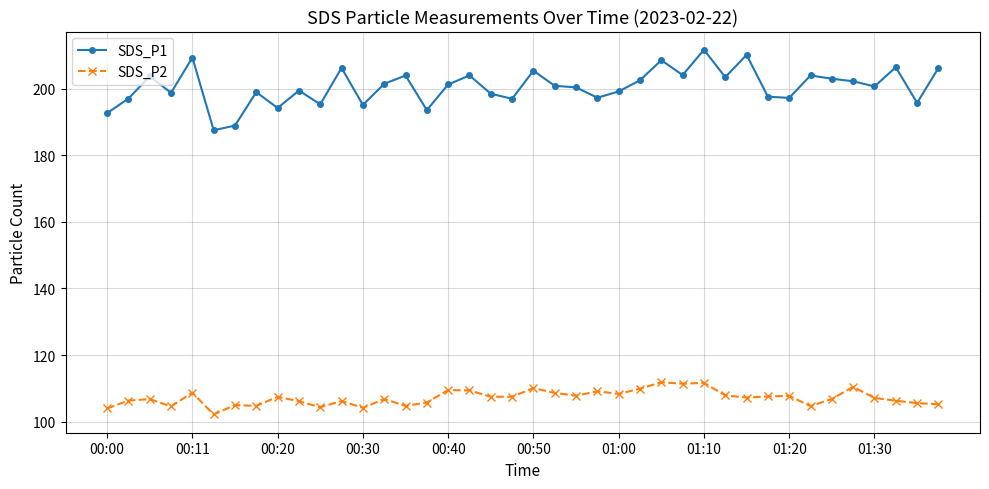

In SDS_P2, how many points are lower than both neighbors (excluding endpoints)?

12